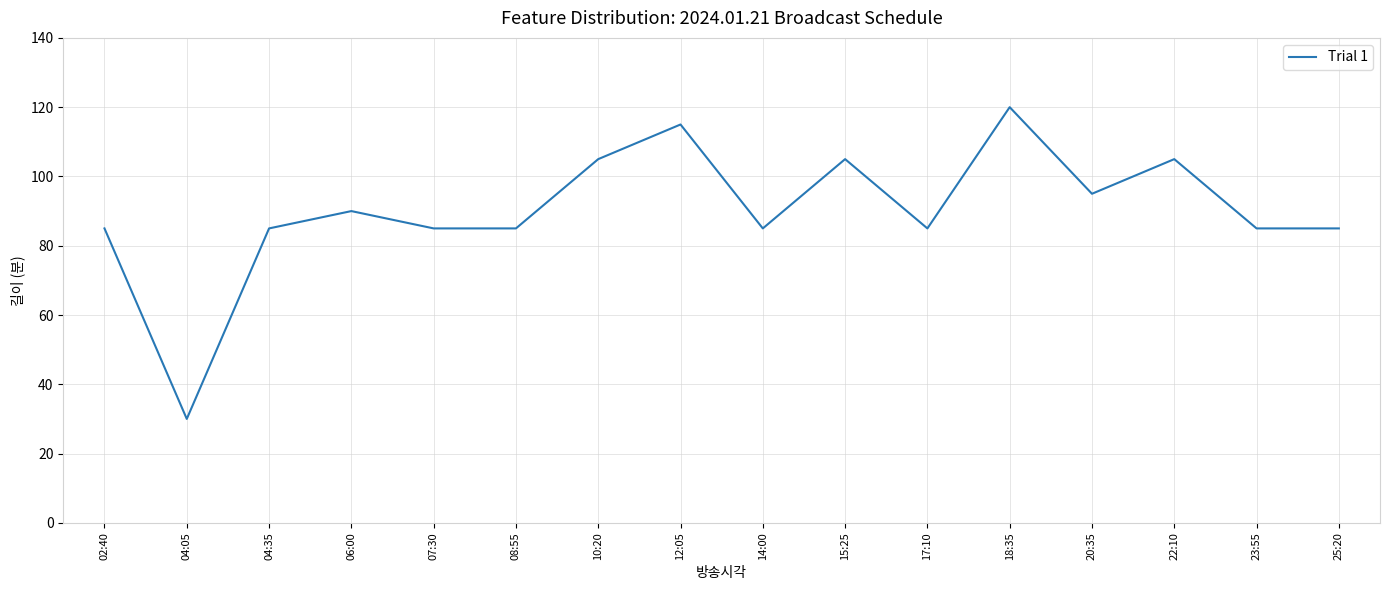

How many lines are shown in the chart?

1